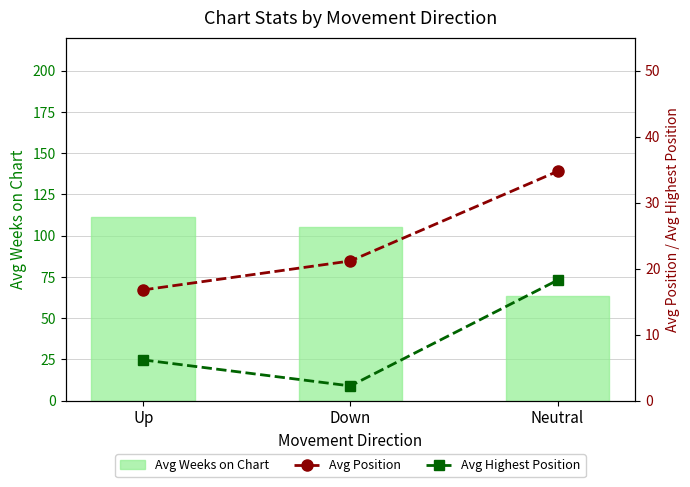

Rank the series at Up from lowest to highest value.

Avg Highest Position, Avg Position, Avg Weeks on Chart